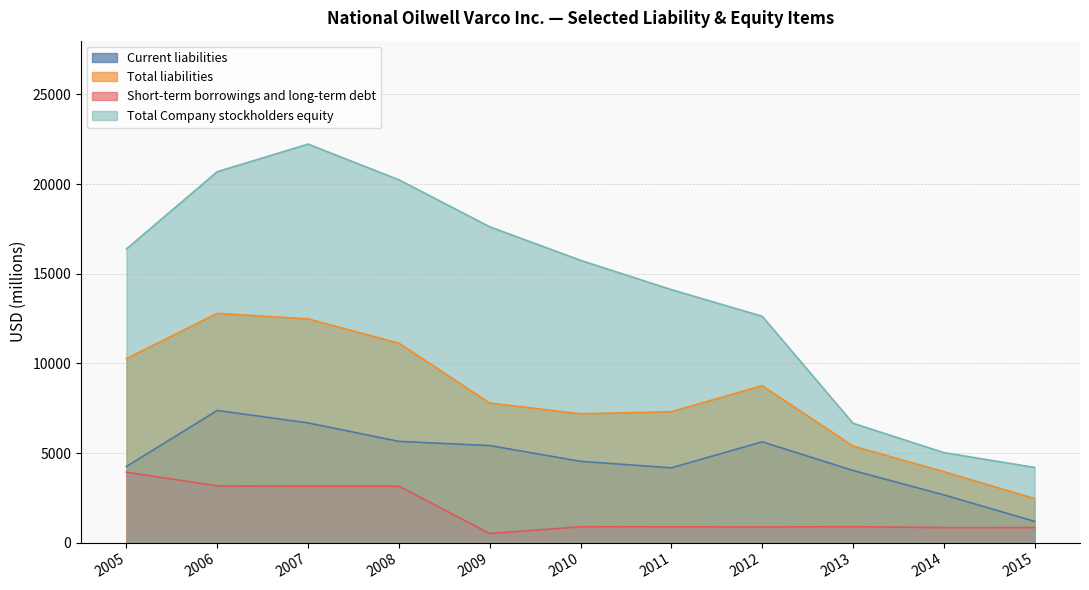

Where does the Total liabilities series first go above 7787?

2005